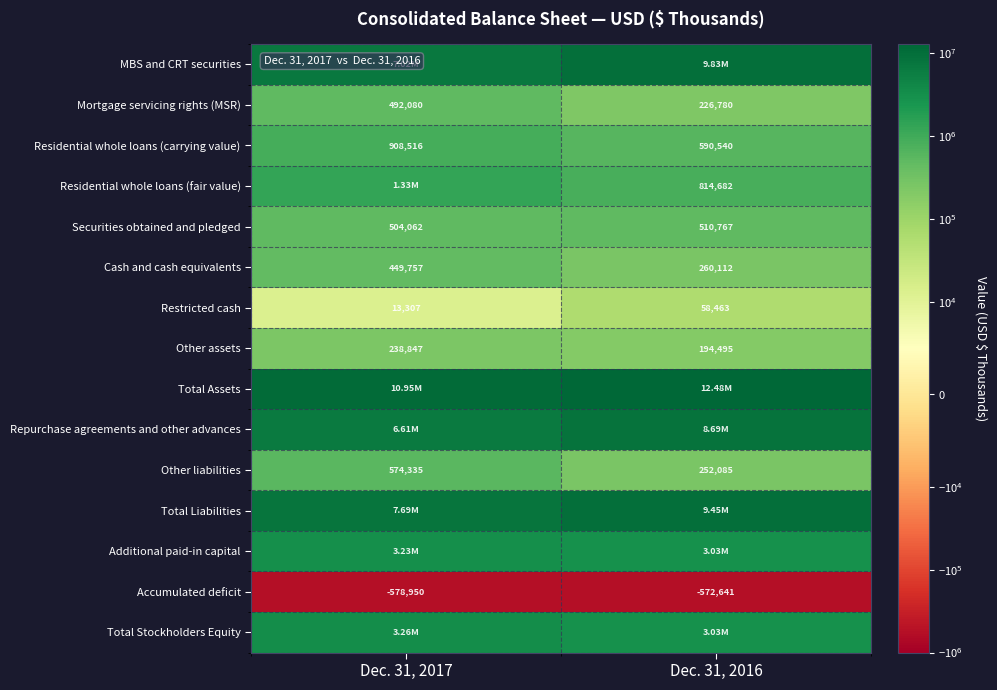

Rank the categories by Accumulated deficit value from highest to lowest.

Dec. 31, 2016, Dec. 31, 2017